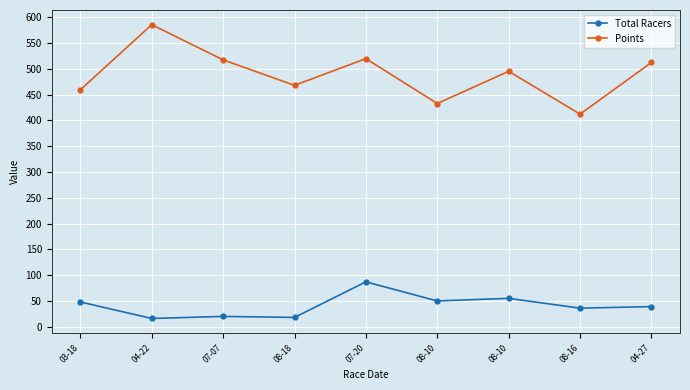

How many lines are shown in the chart?

2